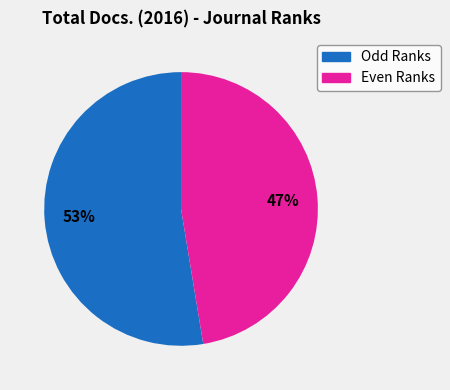

Is there a majority slice in this chart?

Yes